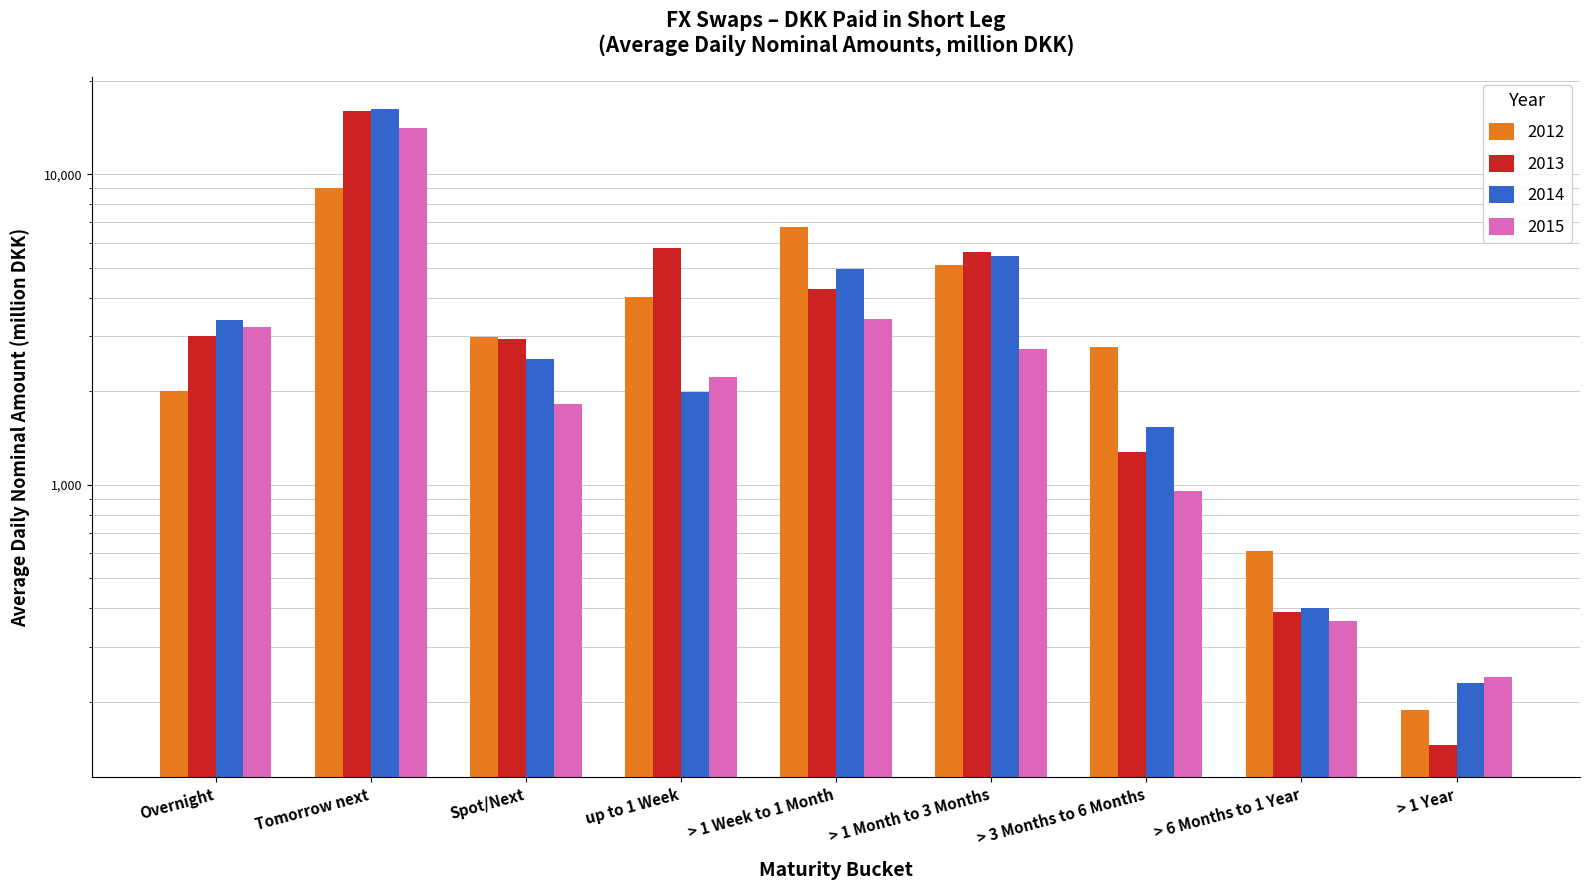

What is the label of the 6th bar from the right?

up to 1 Week